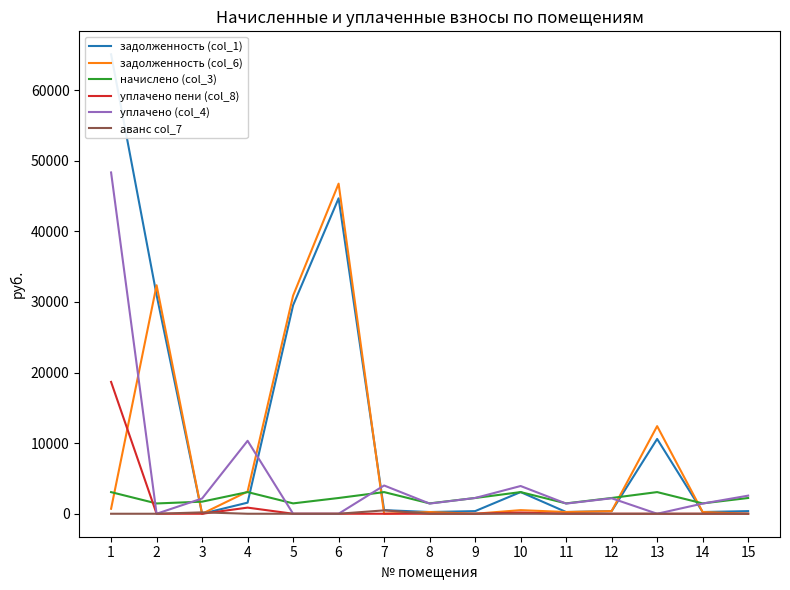

Rank the categories by аванс col_7 value from lowest to highest.

1, 2, 4, 5, 6, 8, 9, 10, 11, 12, 13, 14, 15, 3, 7